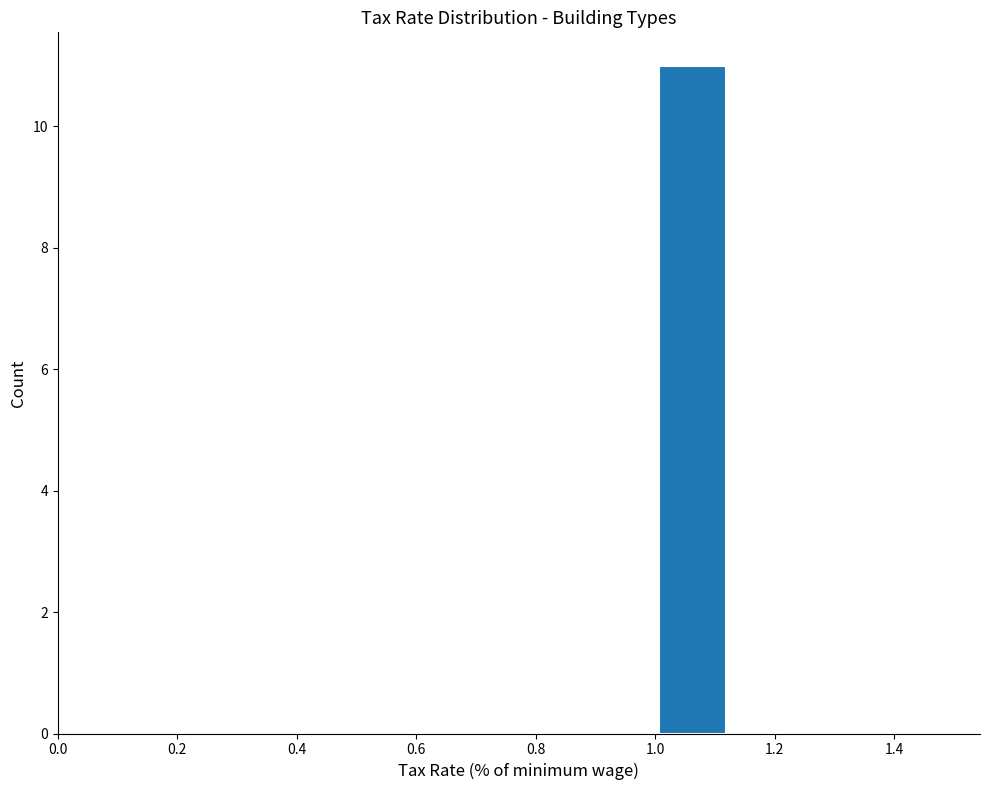

Which range on the x-axis has the tallest bar?

1.000 to 1.125